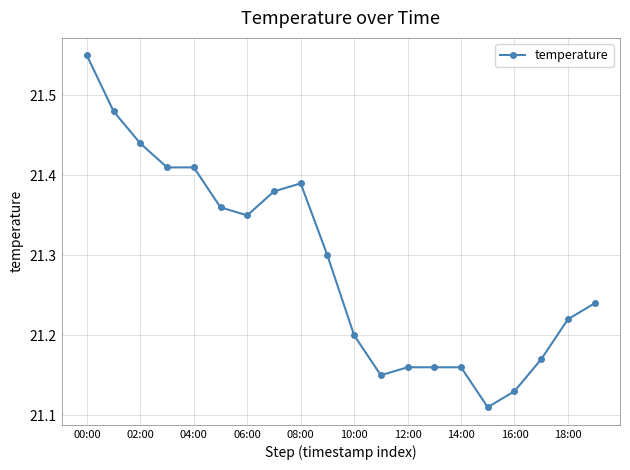

What is the difference between the maximum and second lowest values?

0.4